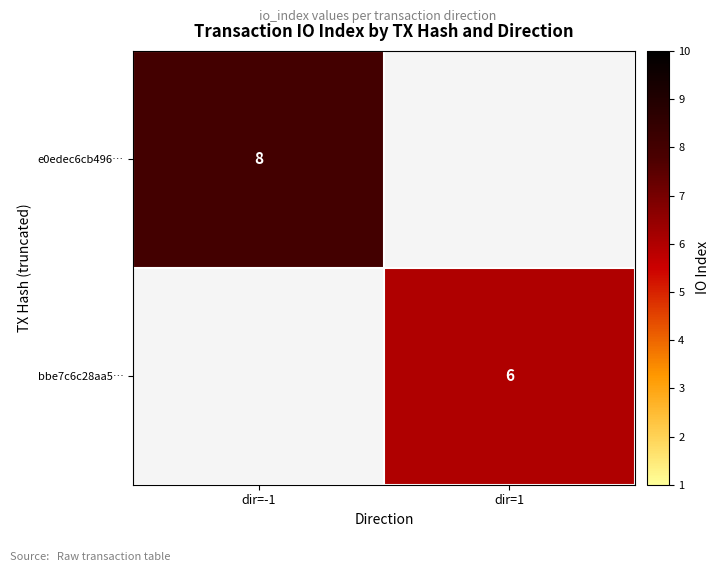

The bbe7c6c28aa5… series shows 10 at dir=1. True or false?

False